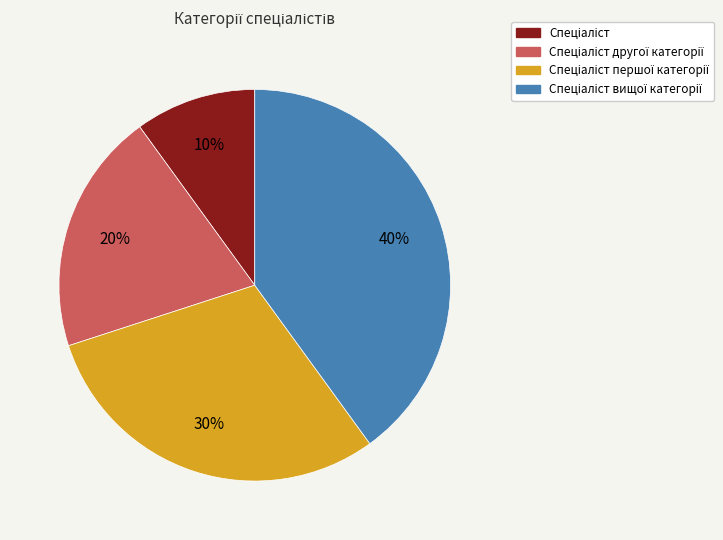

To the nearest percent, what is the difference between the largest and smallest slice percentages?

30%